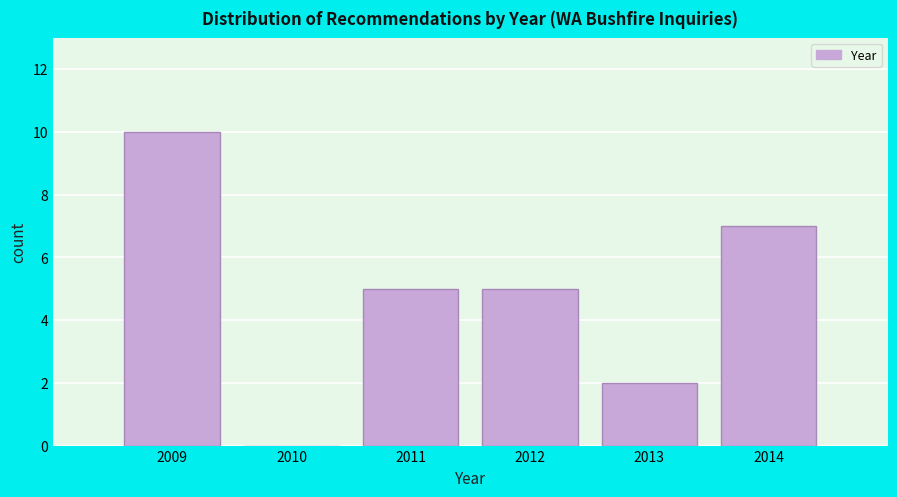

Reading left to right, list all the values displayed in this chart.

2009=10	2010=0	2011=5	2012=5	2013=2	2014=7